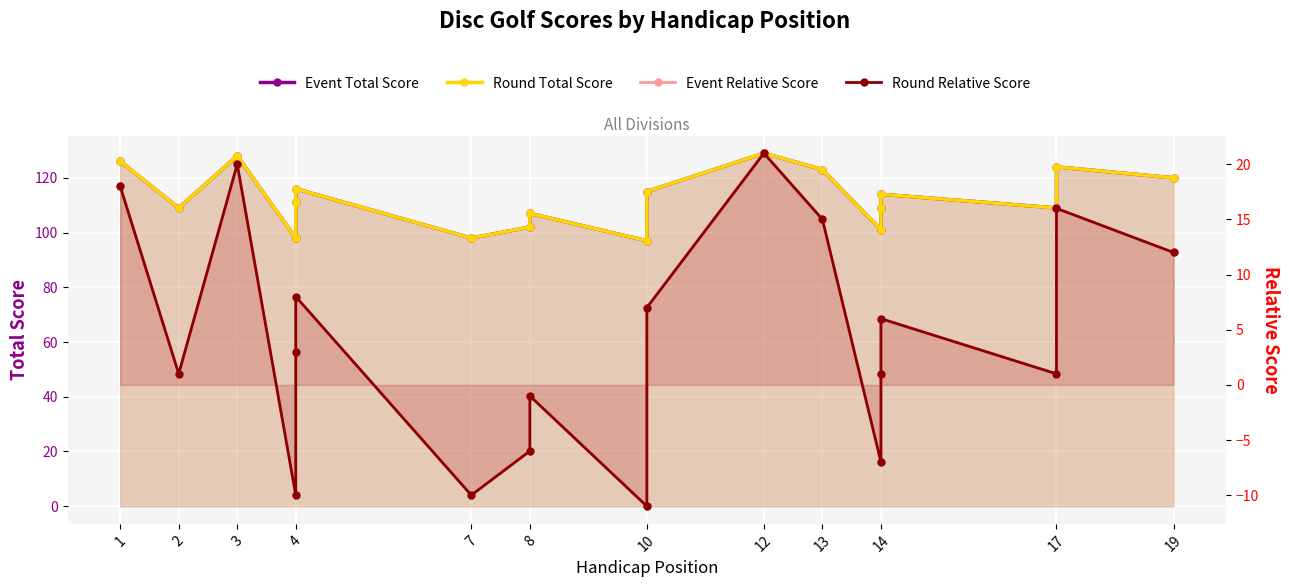

True or false: Event Relative Score and Event Total Score intersect in this chart.

False